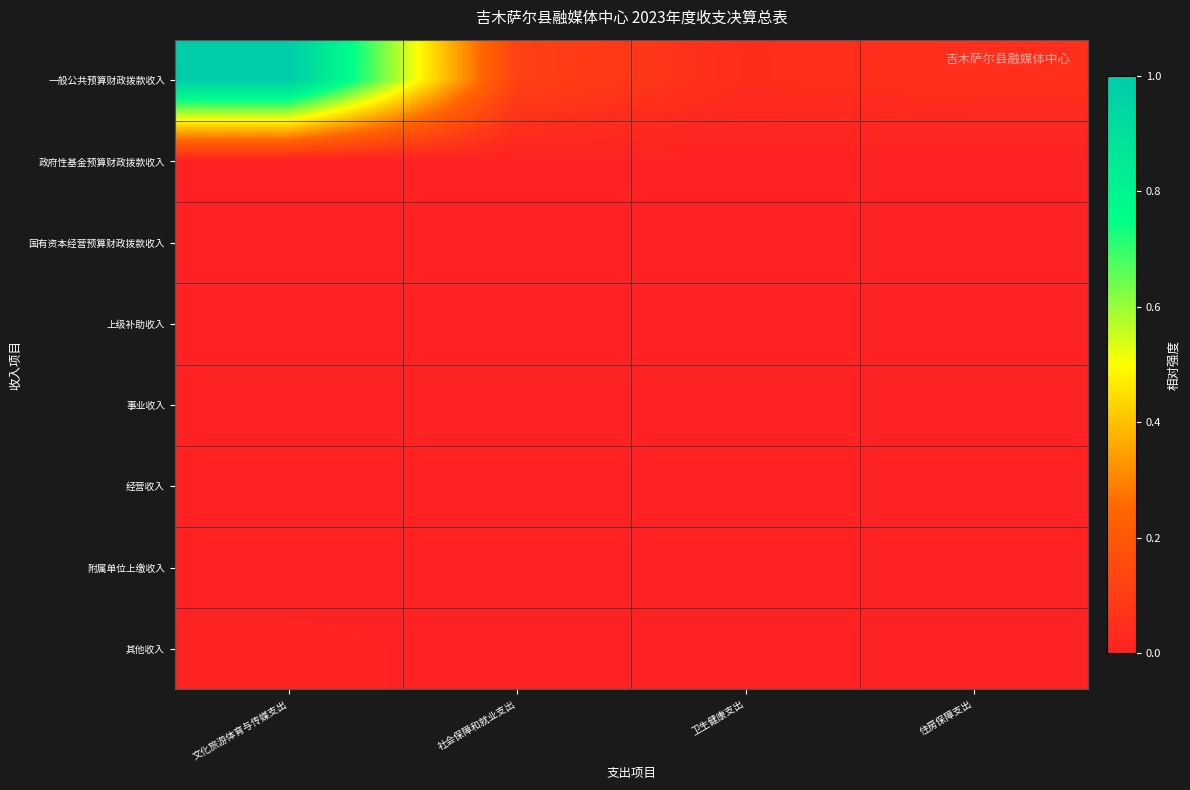

Rank the series at 卫生健康支出 from highest to lowest value.

一般公共预算财政拨款收入, 其他收入, 政府性基金预算财政拨款收入, 国有资本经营预算财政拨款收入, 上级补助收入, 事业收入, 经营收入, 附属单位上缴收入